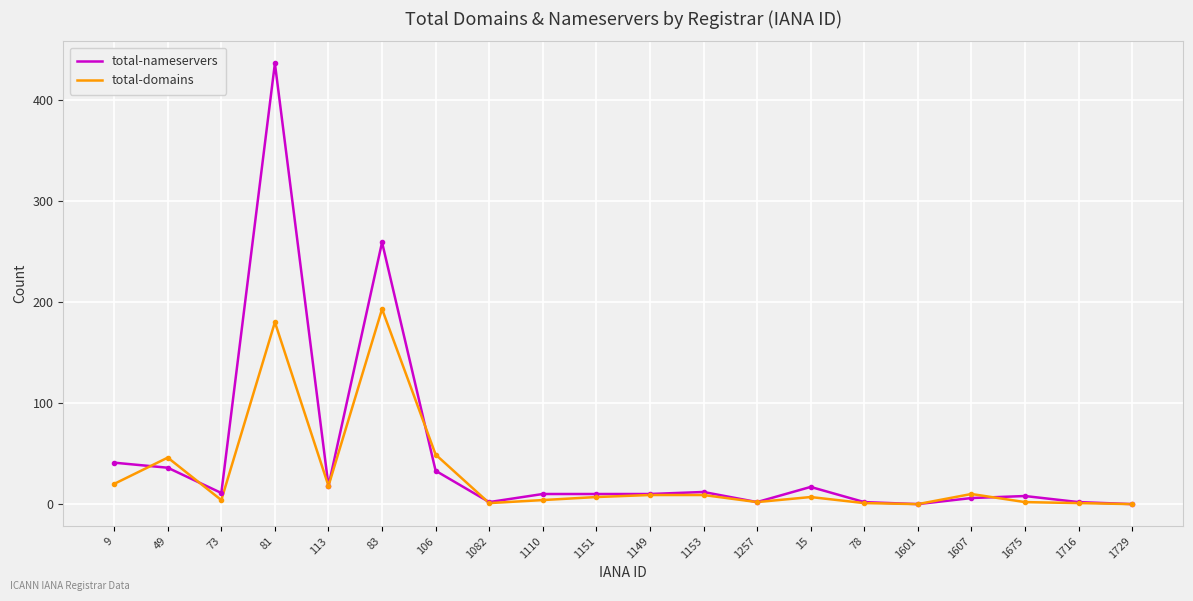

Which series has the largest total across all categories?

total-nameservers